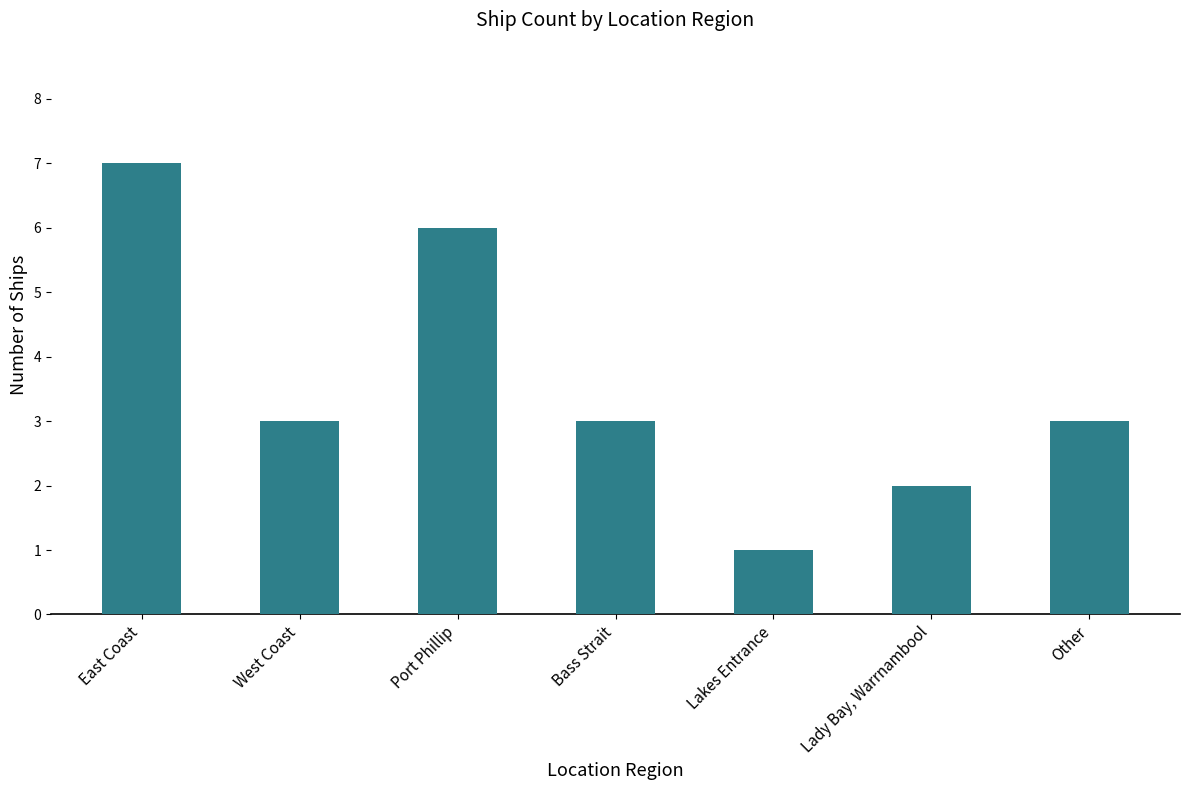

Read the value at Port Phillip.

6